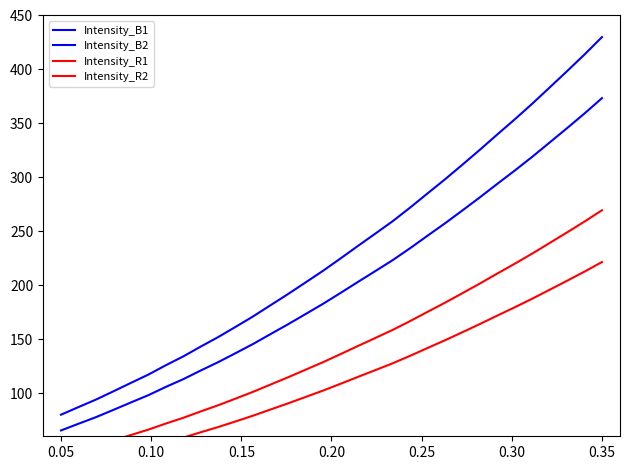

List the series in order of their overall mean, highest first.

Intensity_B1, Intensity_B2, Intensity_R1, Intensity_R2